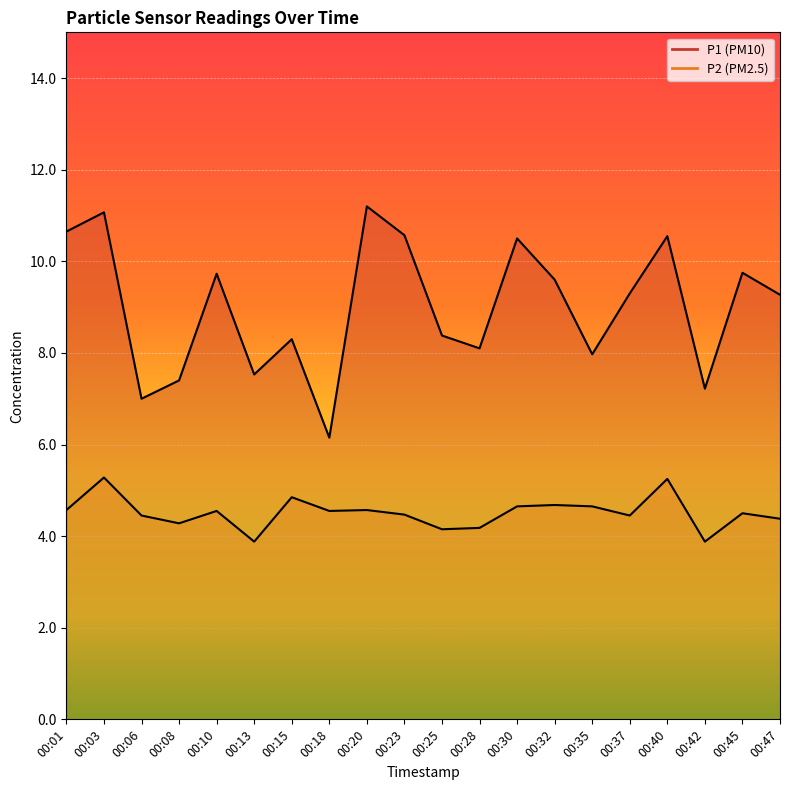

Which series has the largest total across all categories?

P1